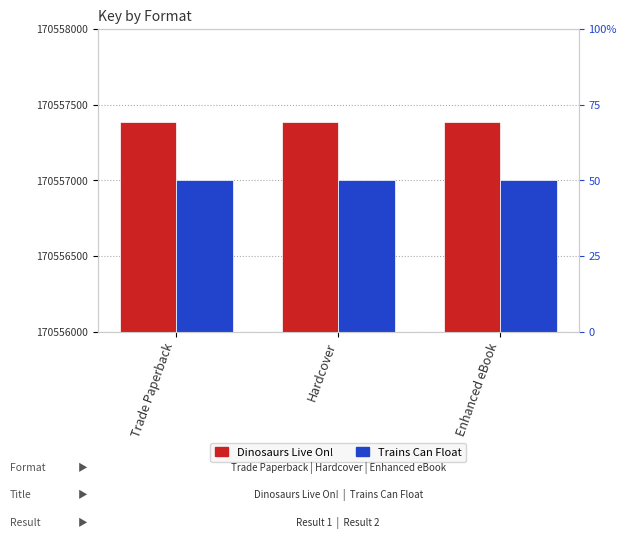

What is the sum of all Trains Can Float values?

511671009